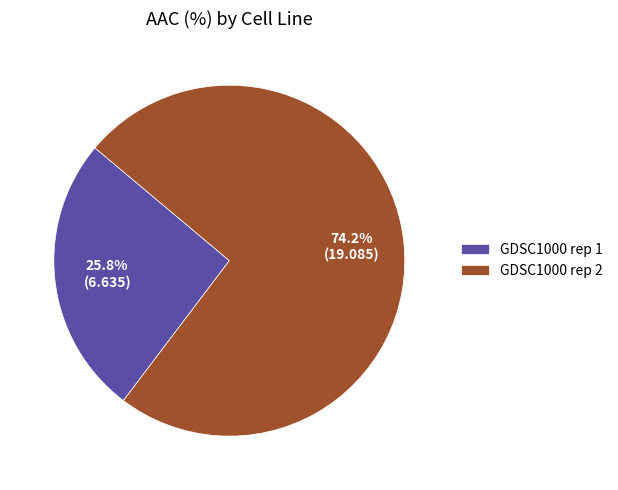

Does any single category account for the majority?

Yes